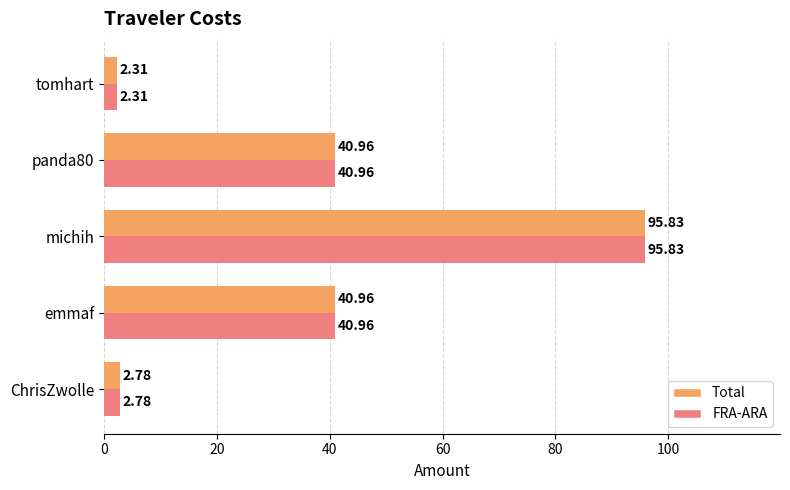

What is the minimum value for Total?

2.3